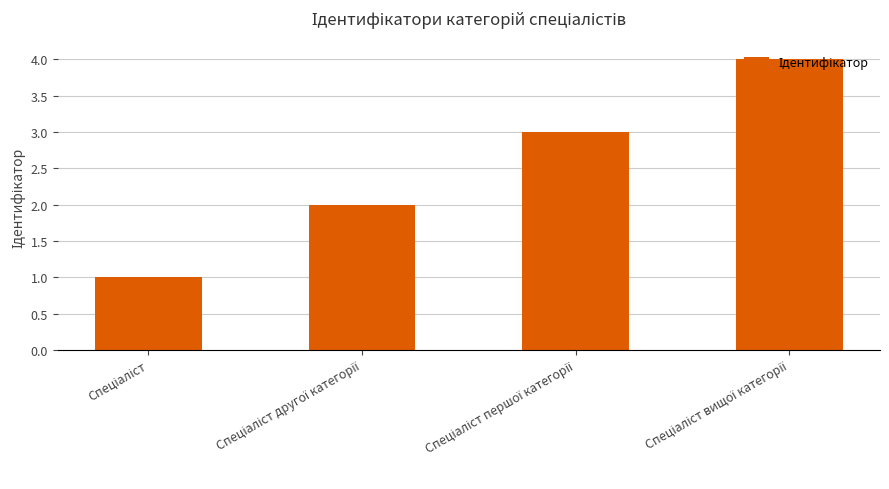

How many bars are there in total?

4